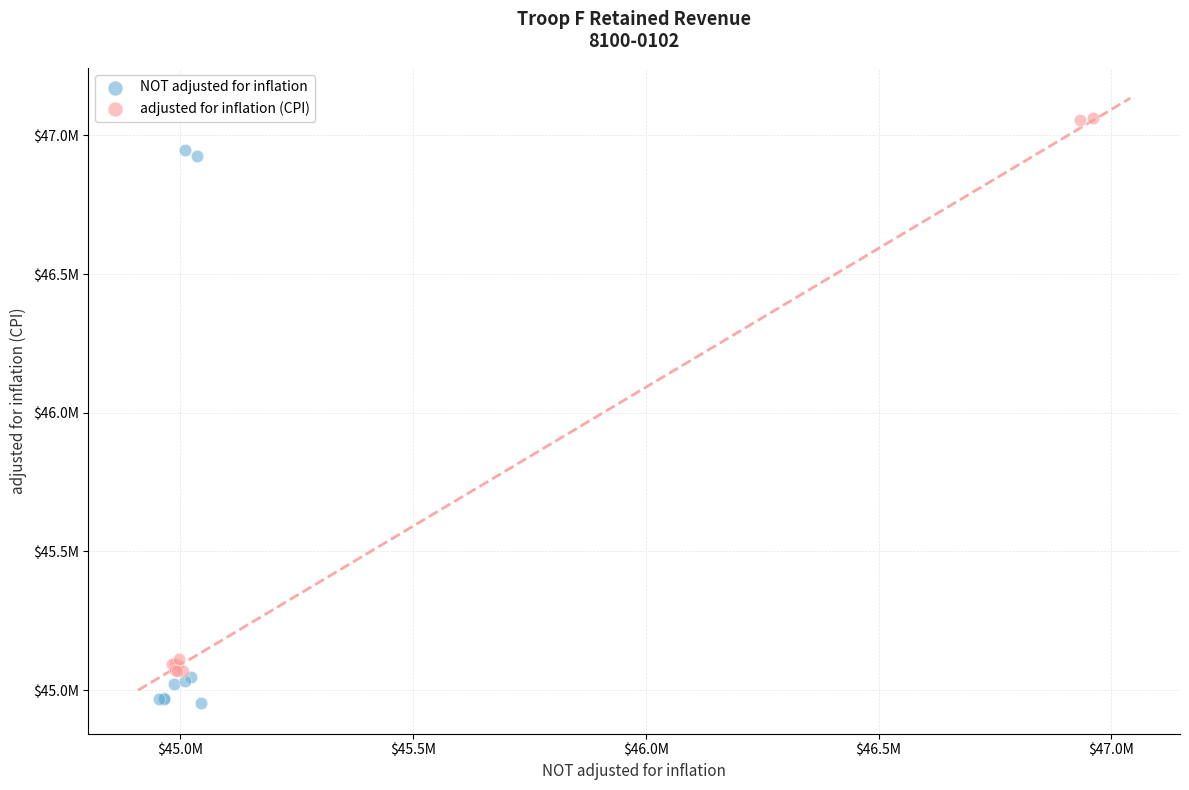

Which series contains the lowest Y value?

NOT adjusted for inflation